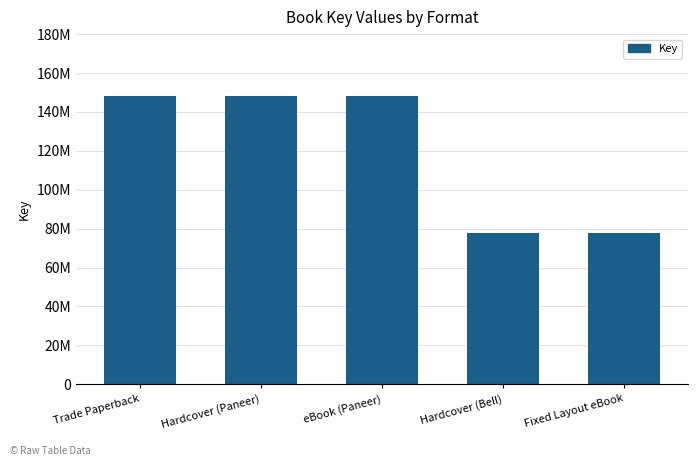

Are the bars horizontal?

No